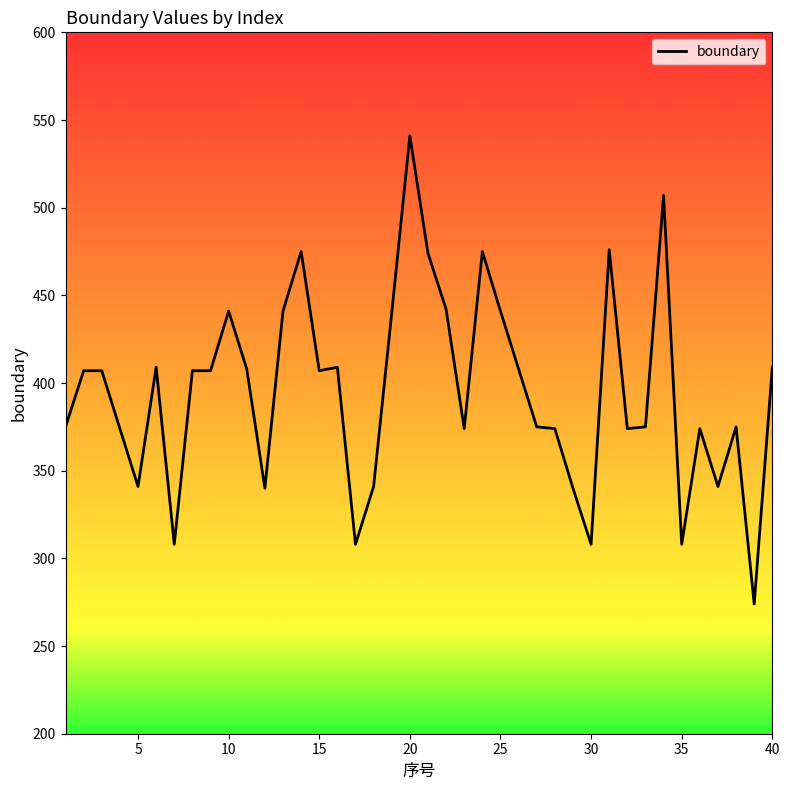

What is the smallest value displayed?

274